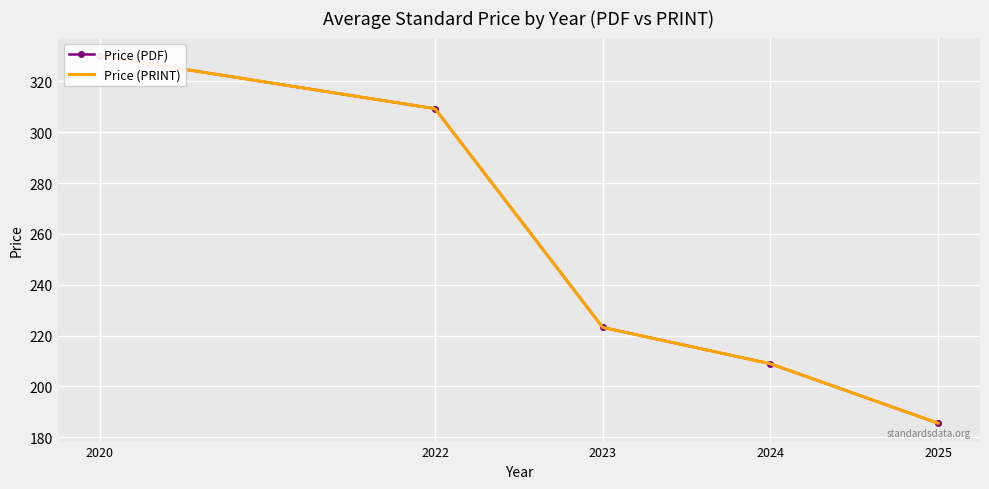

Read the Price (PRINT) value at 2025.

185.5